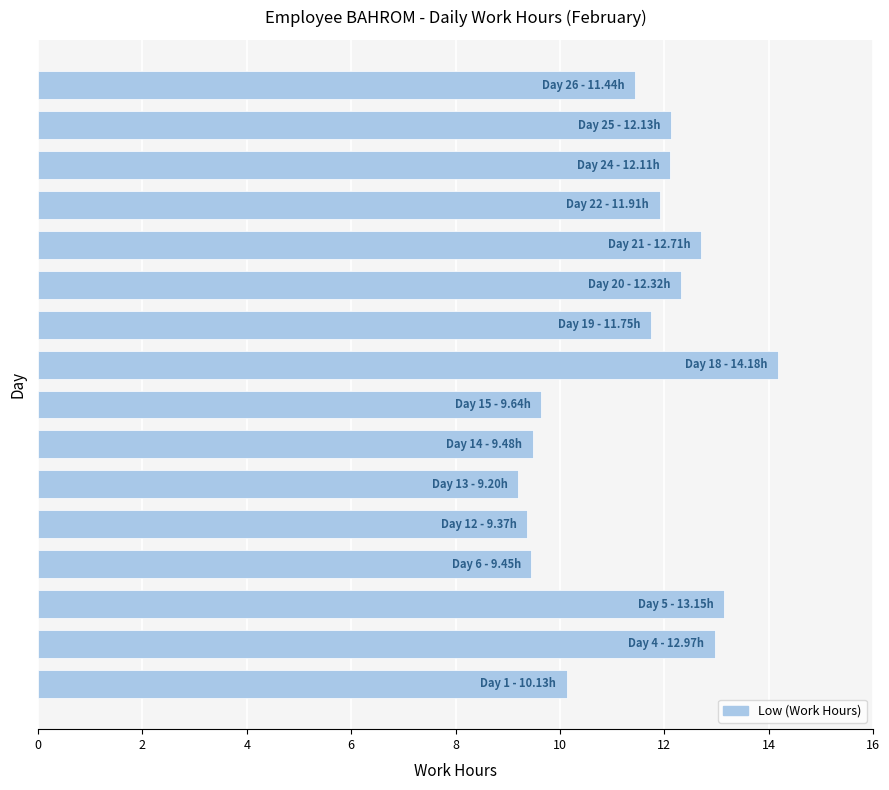

What is the difference between the maximum and second lowest values?

4.8